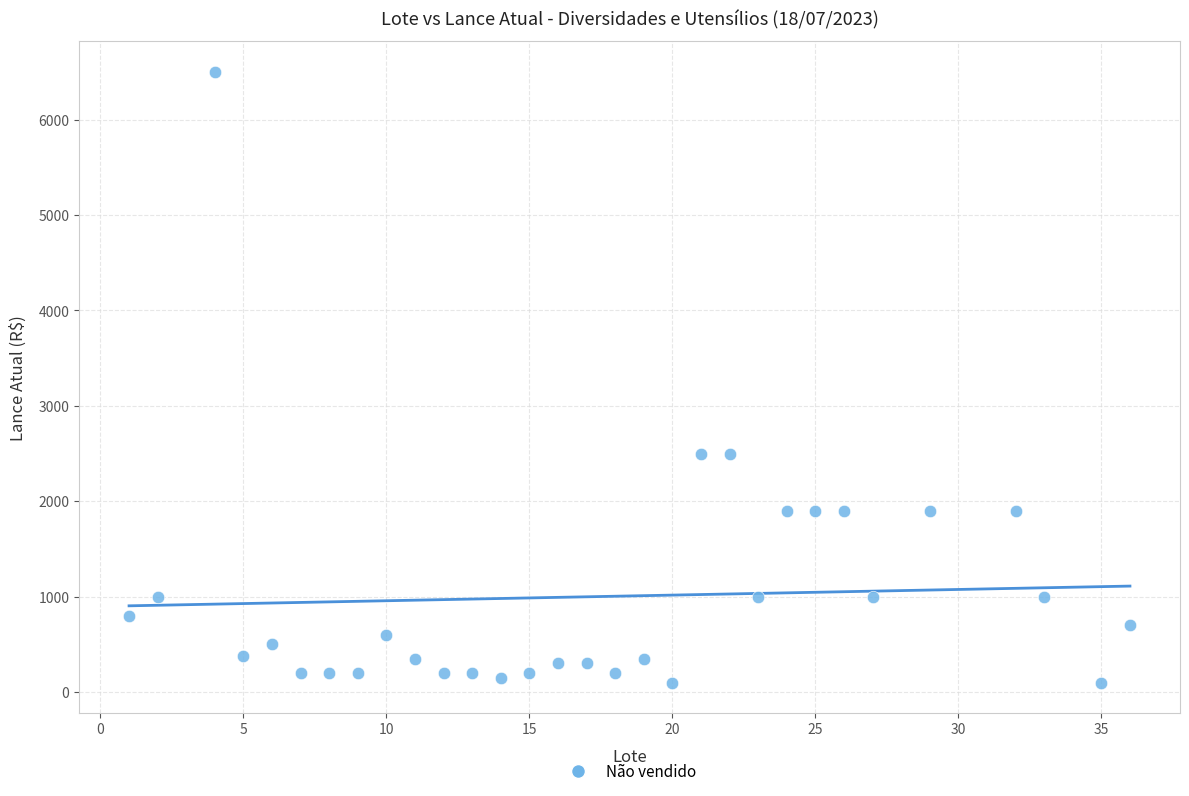

What is the range of X values (max minus min)?

35